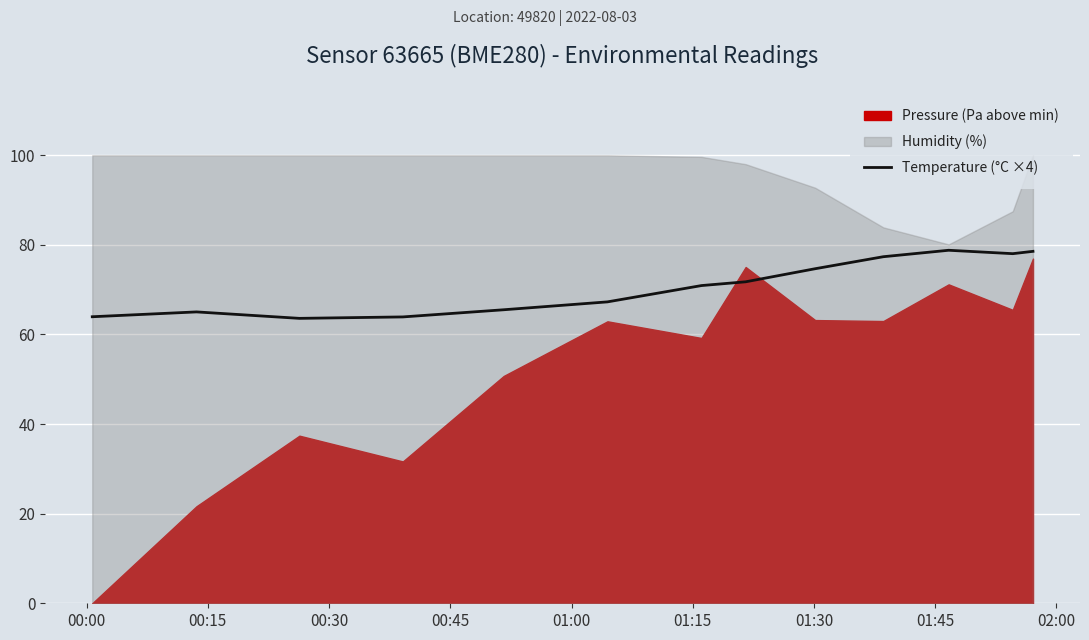

What is the highest value of the Temperature (°C ×4) series?

78.8